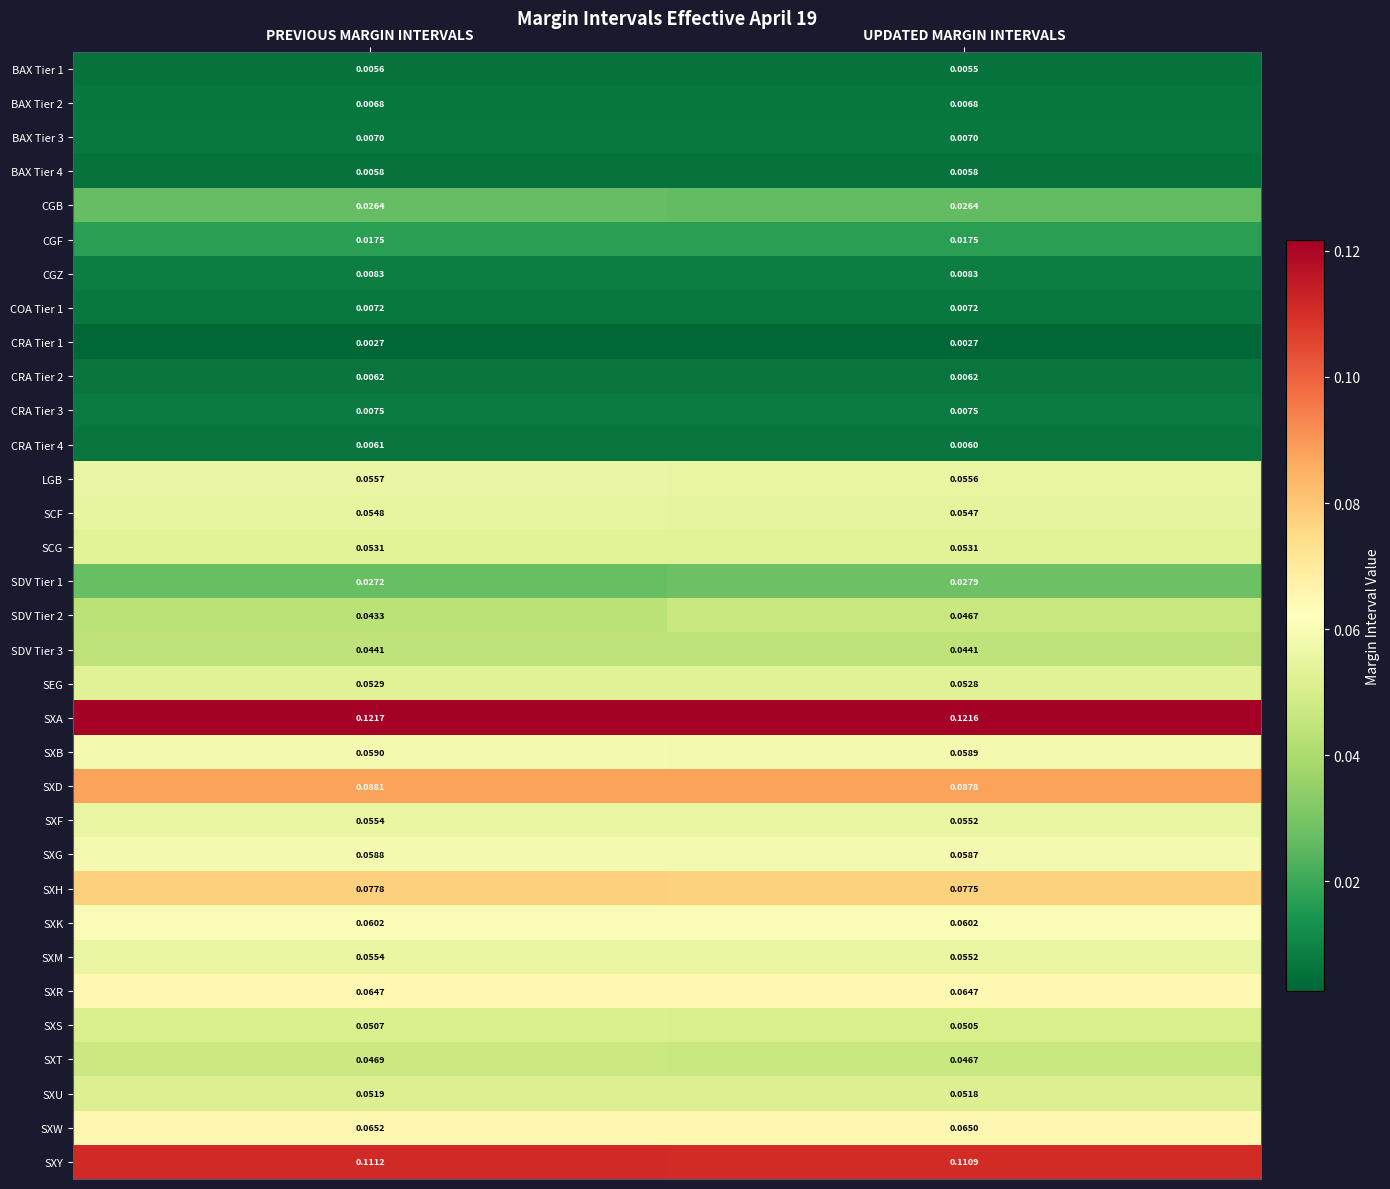

Which label corresponds to the largest value in the chart?

PREVIOUS MARGIN INTERVALS